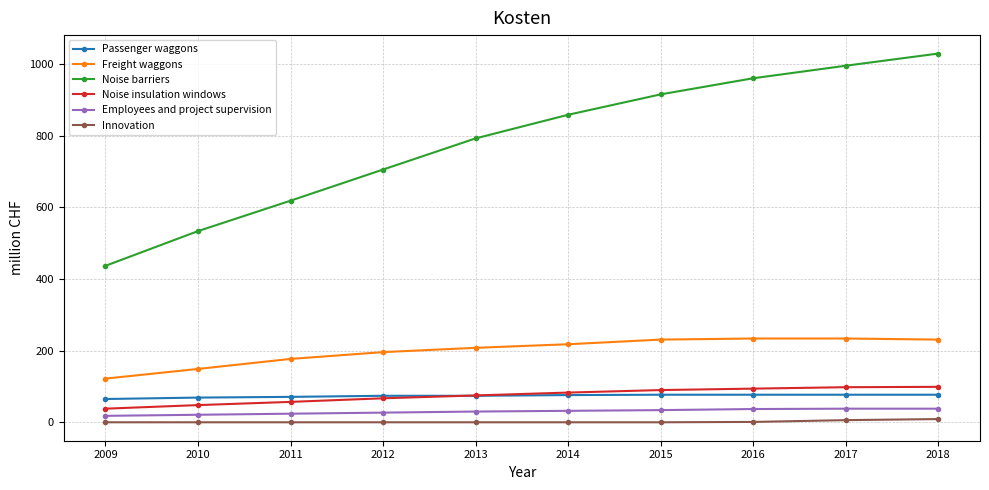

Count the number of categories in the chart.

10